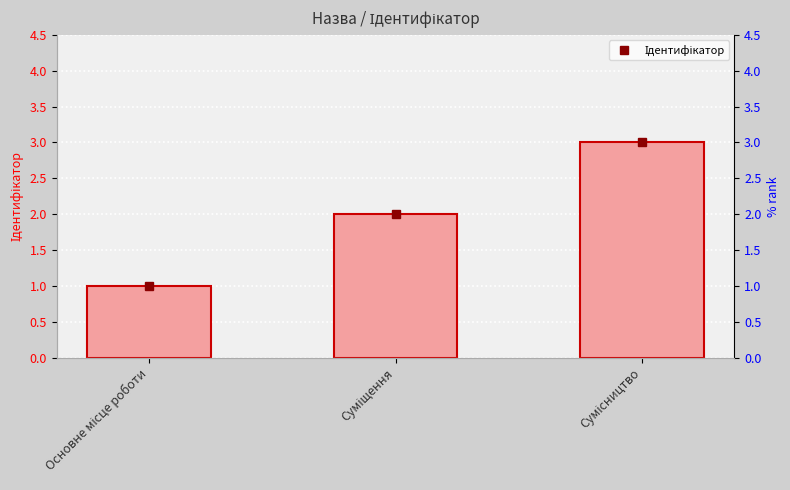

List the labels in order of value, largest first.

Сумісництво, Суміщення, Основне місце роботи